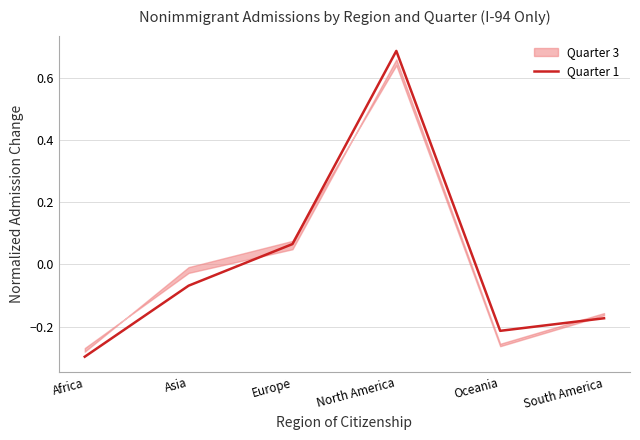

What position from the right is Africa?

6